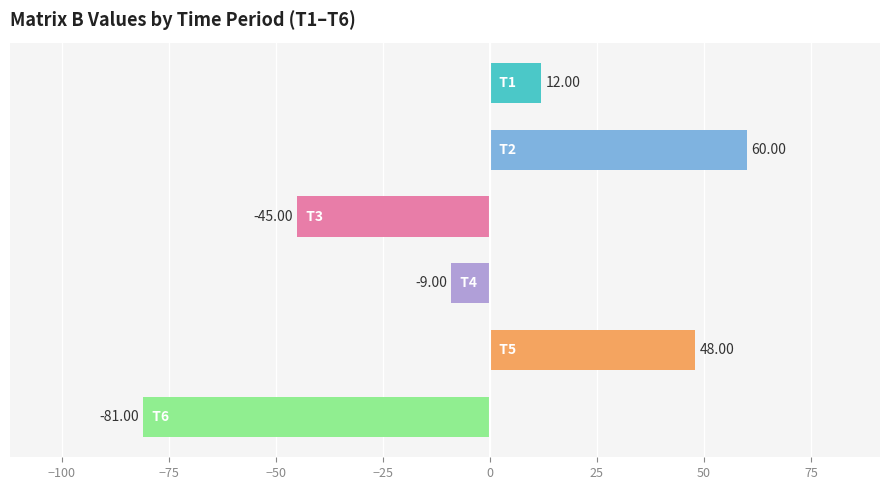

What is the difference between the second highest and minimum values?

129